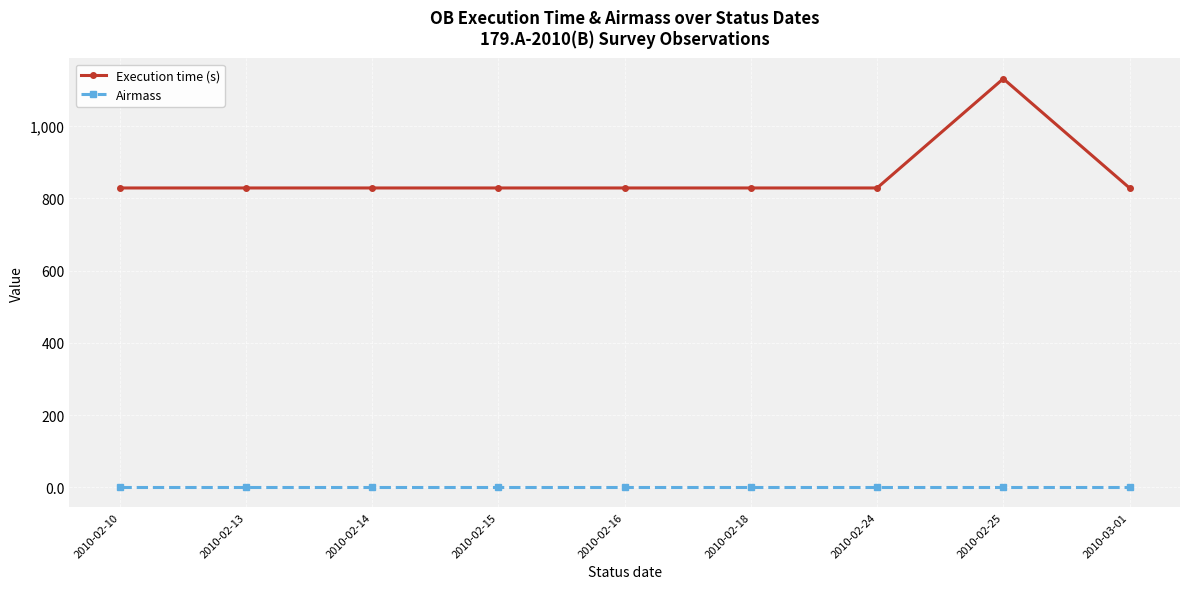

At which label does Execution time (s) reach its peak?

2010-02-25